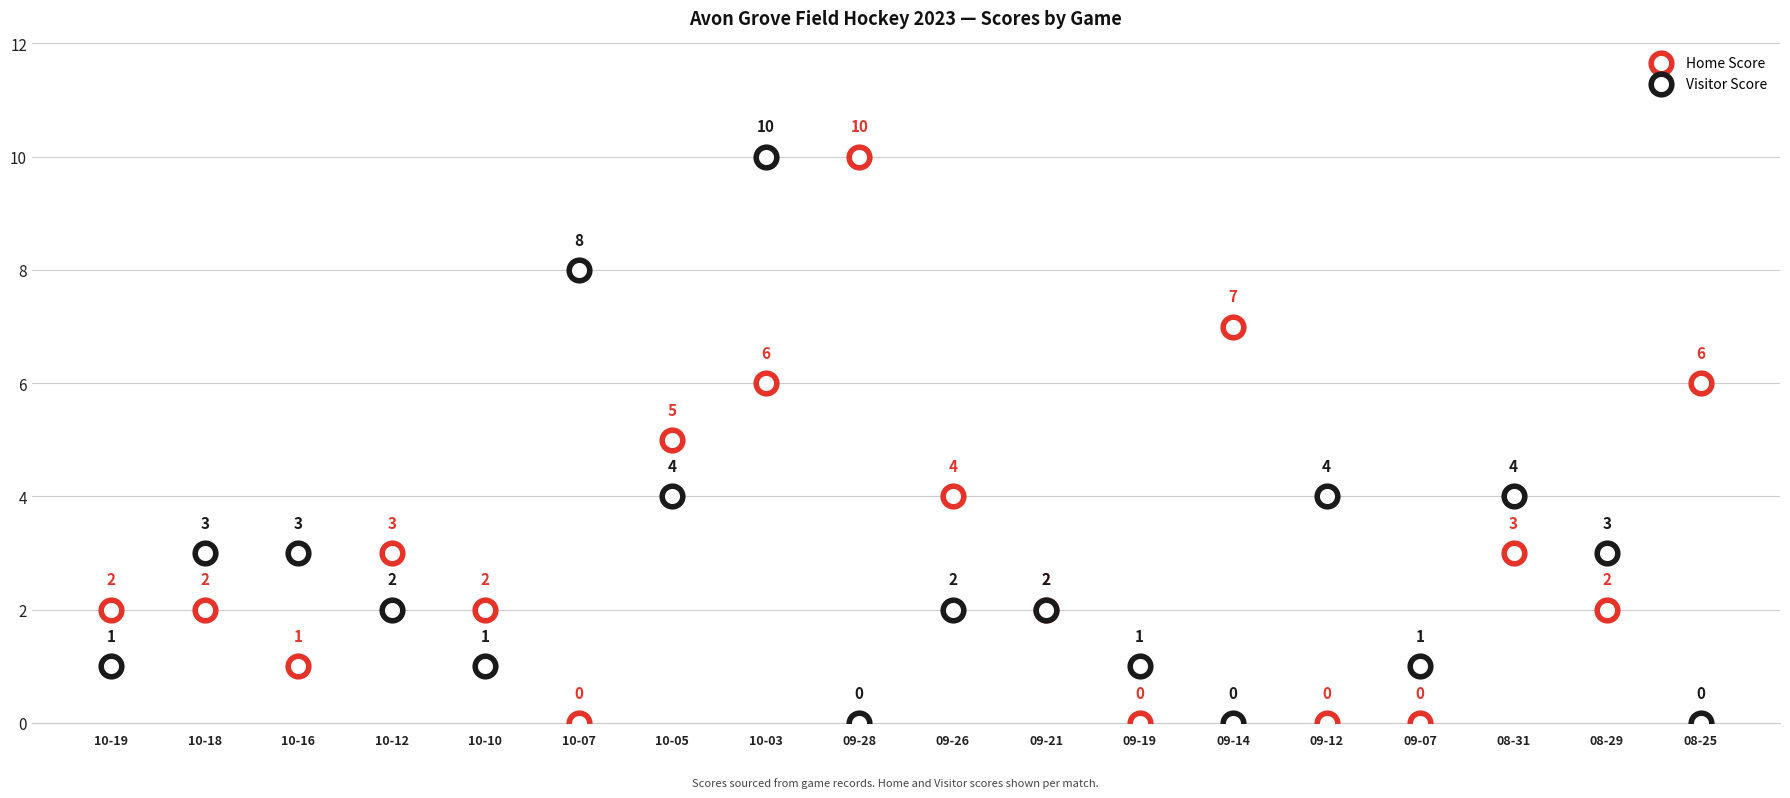

Which series contains the highest Y value?

Home Score